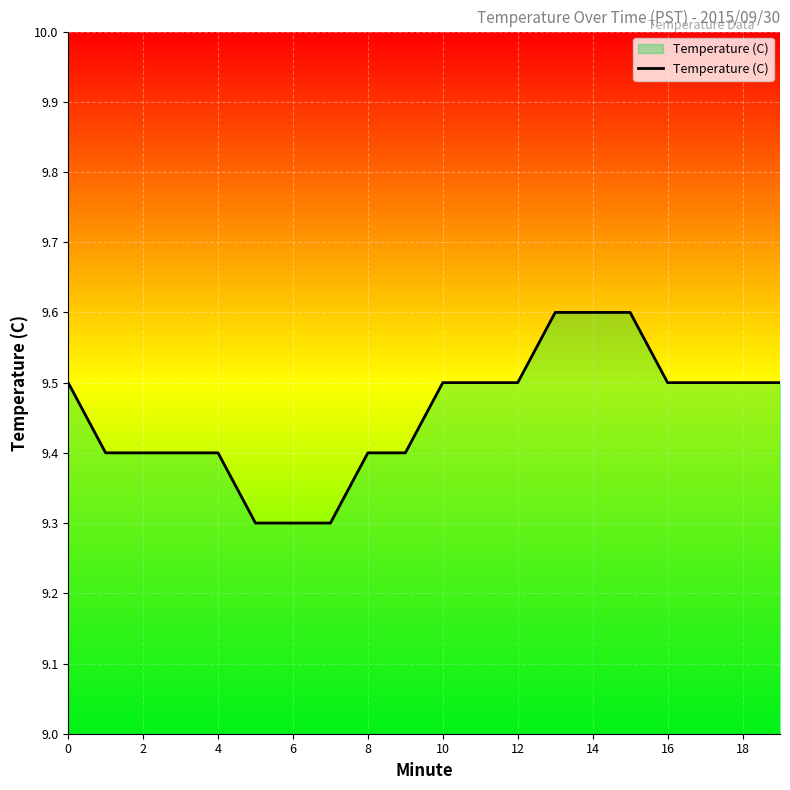

What is the minimum value shown in the chart?

9.3